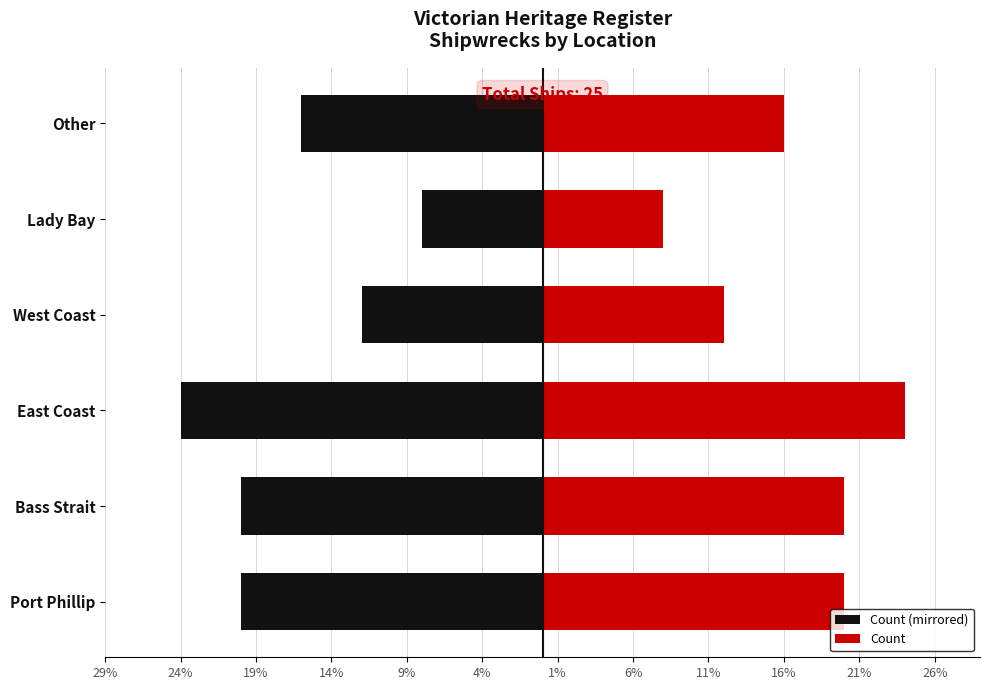

What position from the left is Bass Strait?

2